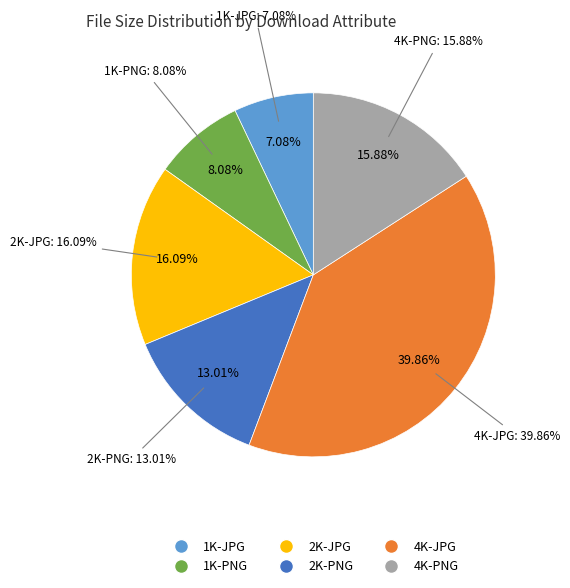

What is the largest slice in the pie chart?

4K-JPG